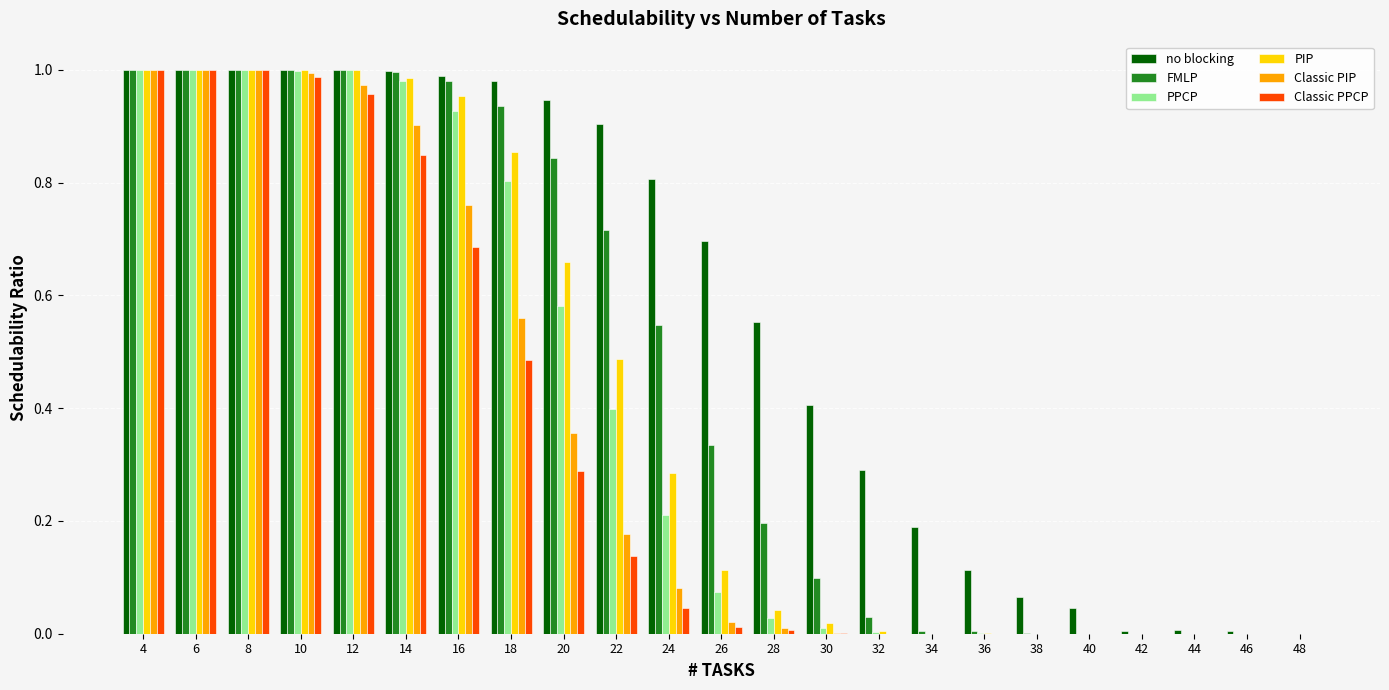

Is the value of Classic PPCP at 44 greater than the value of PPCP at 10?

No